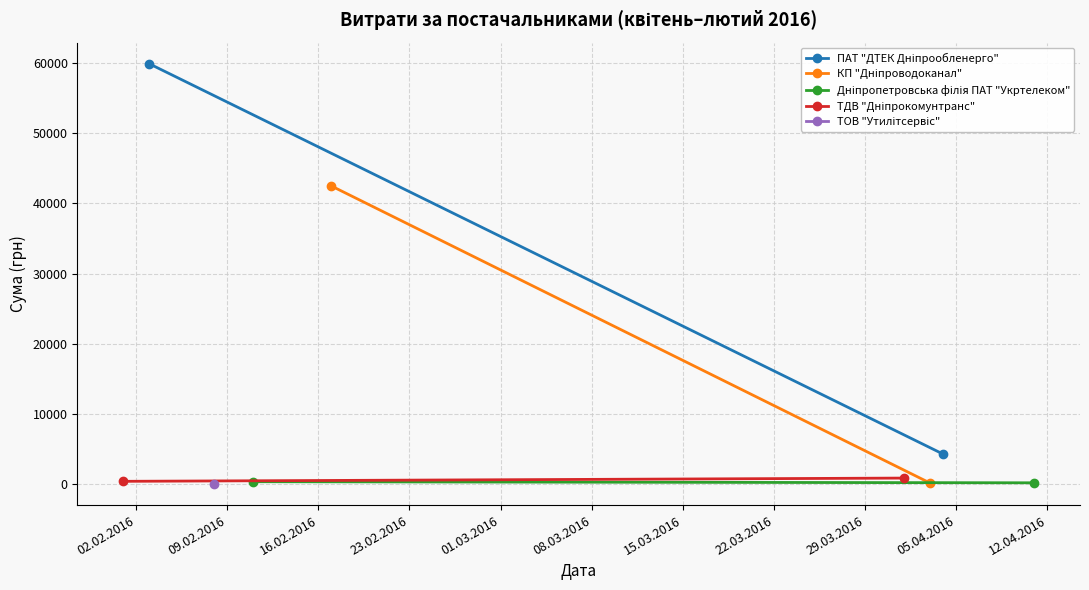

What is the average value of the ПАТ "ДТЕК Дніпрообленерго" series?

32095.3